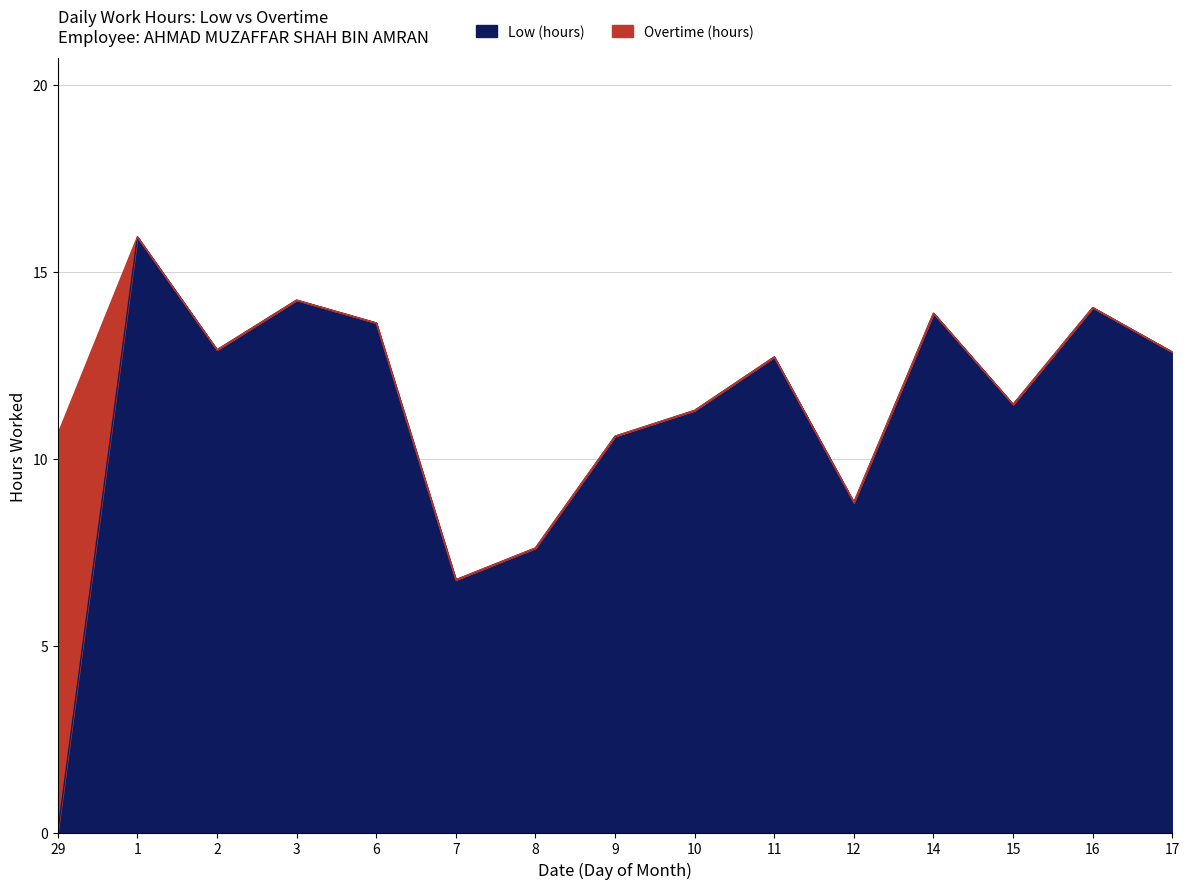

What is the difference between the maximum and second lowest values?

9.2